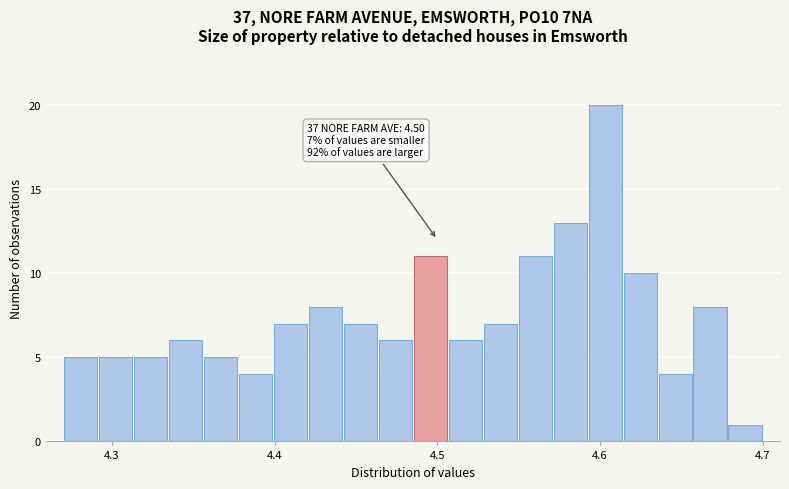

Around what value on the x-axis is the tallest bar? Give the approximate position of its centre, as read against the axis.

4.60